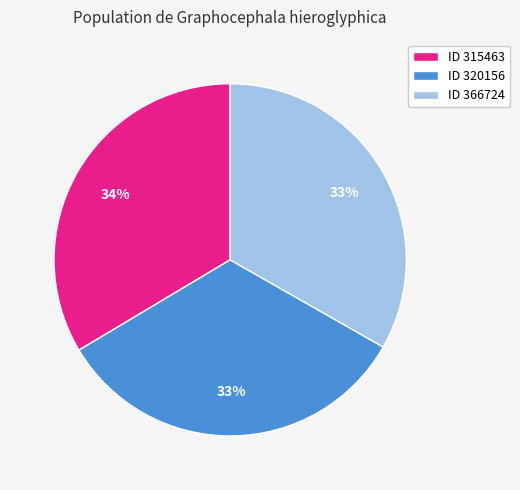

True or false: ID 315463 accounts for 34% of the total.

True